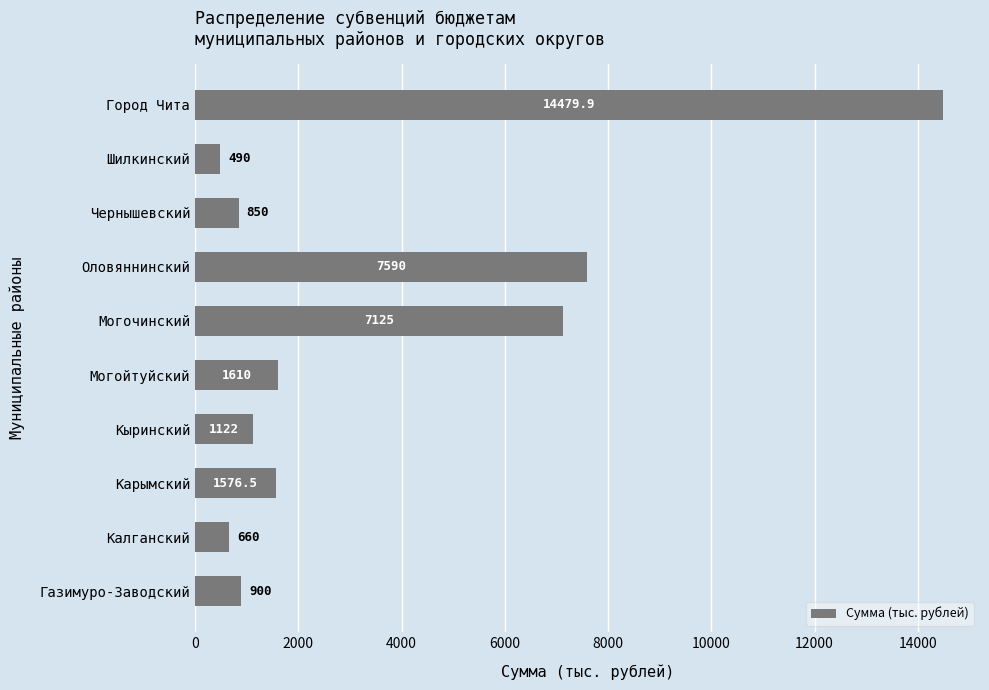

At which category does the chart reach its minimum across all series?

Шилкинский